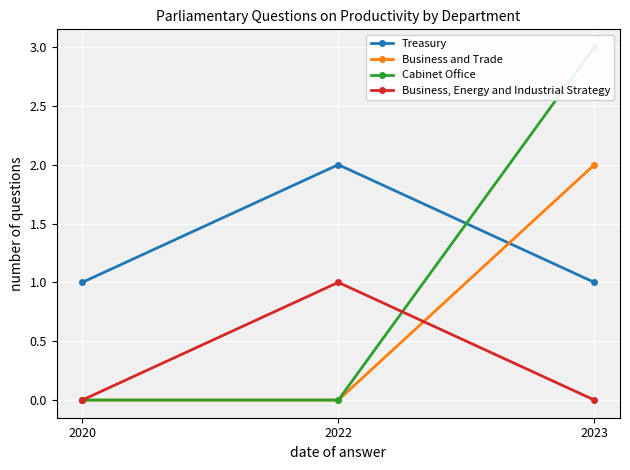

List the series in order of their overall mean, highest first.

Treasury, Cabinet Office, Business and Trade, Business, Energy and Industrial Strategy